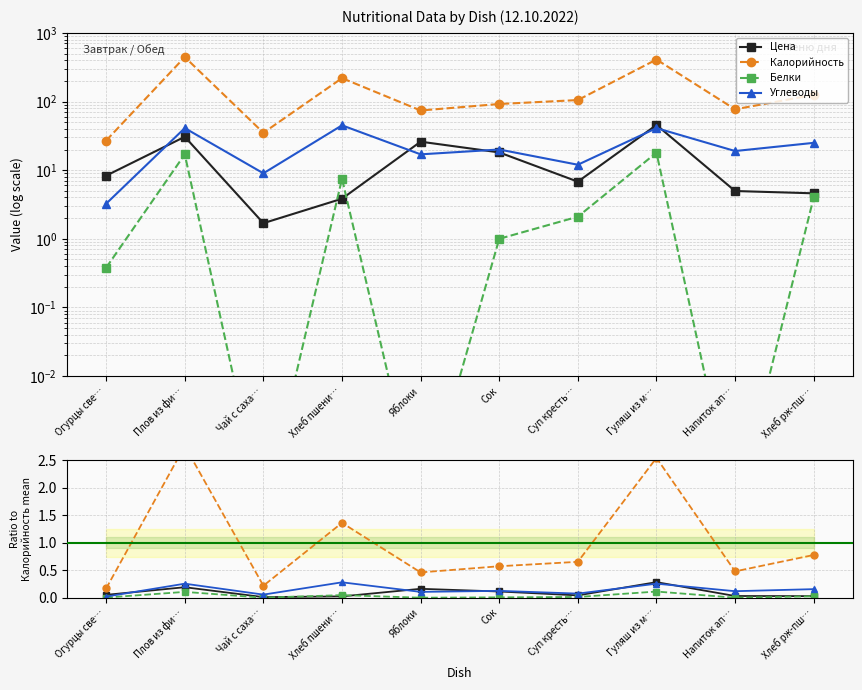

What position from the left is Огурцы све…?

1